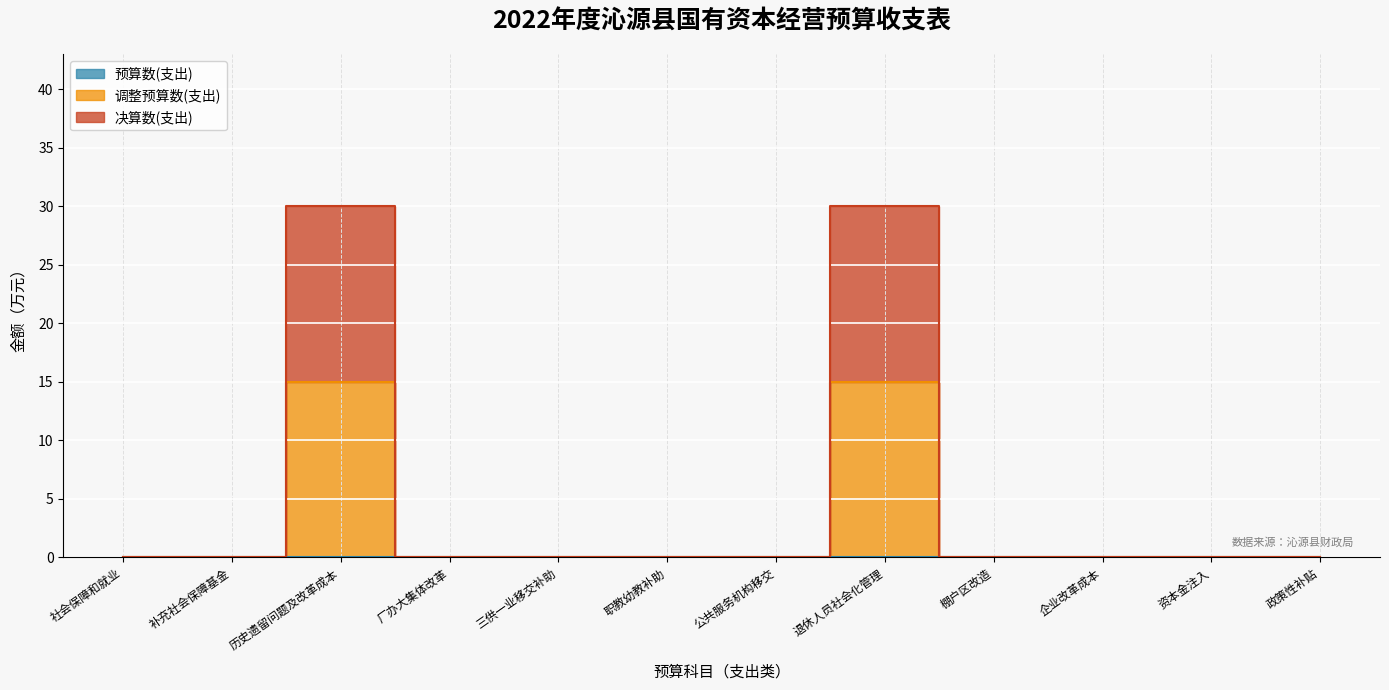

Does the chart display data point markers on the line(s)?

No